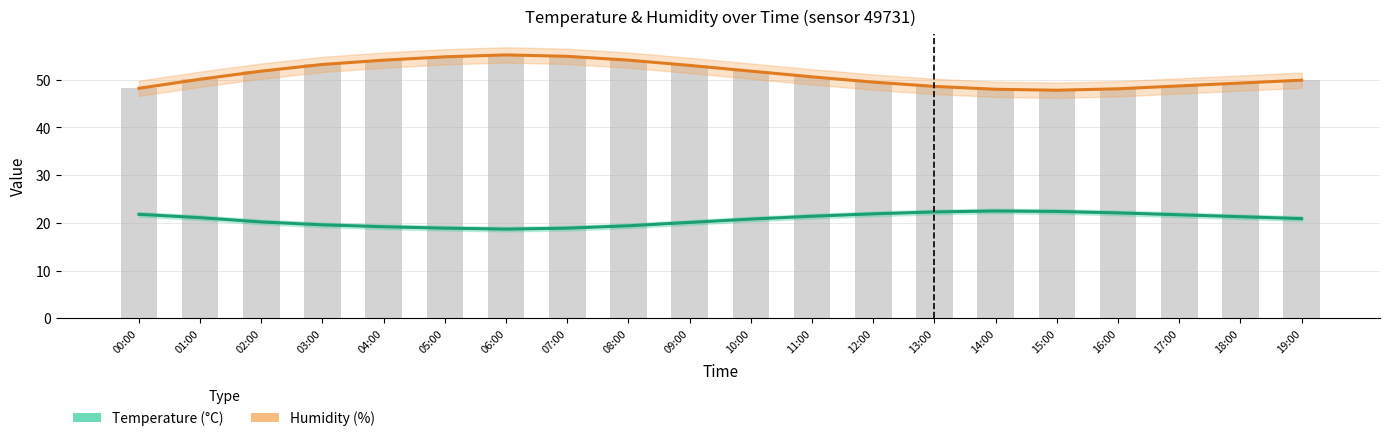

What position from the left is 14:00?

15